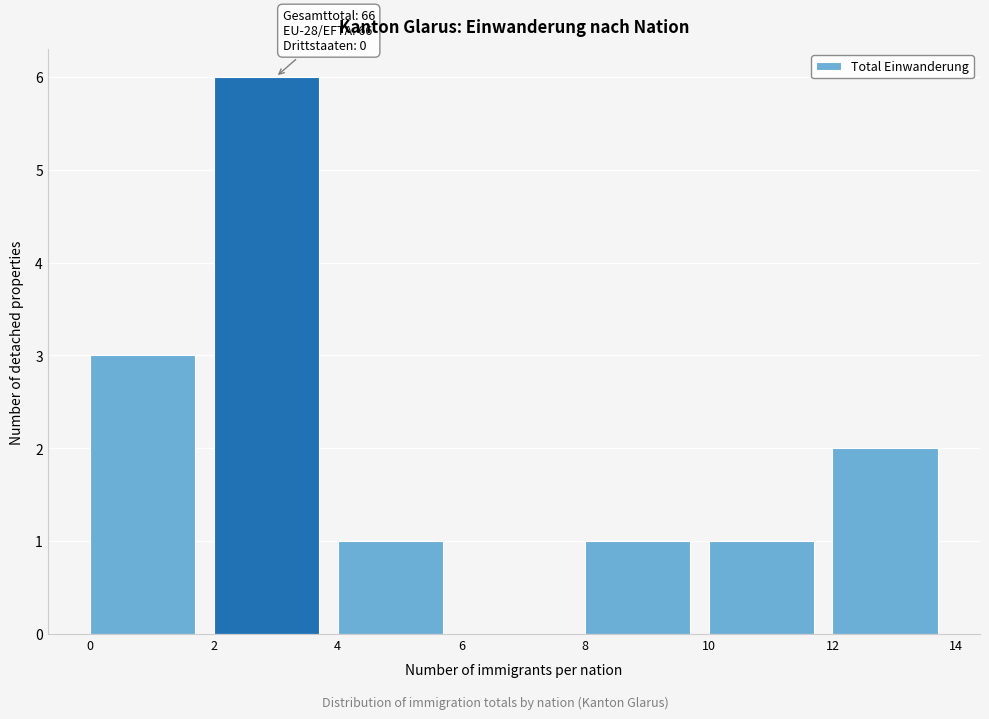

Over which range of the x-axis is the bar tallest?

2 to 4